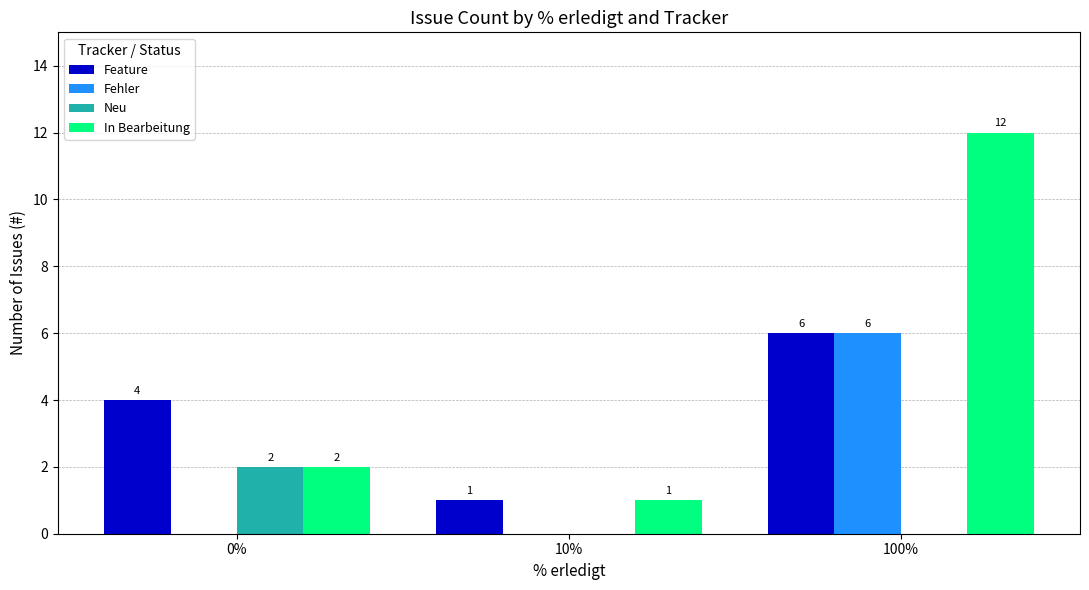

How many groups of bars are there?

3